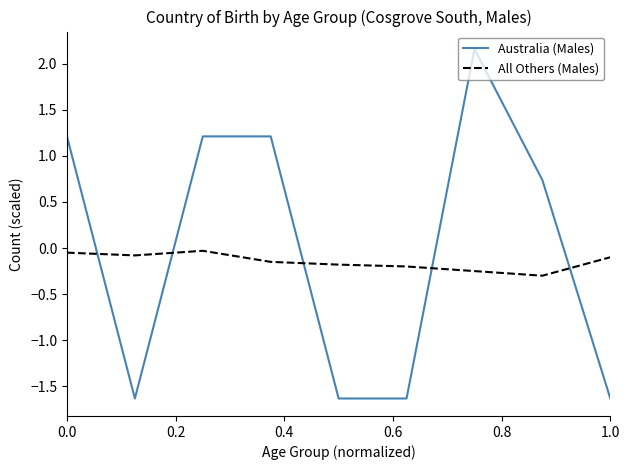

How many intersections are there between Australia (Males) and All Others (Males)?

5